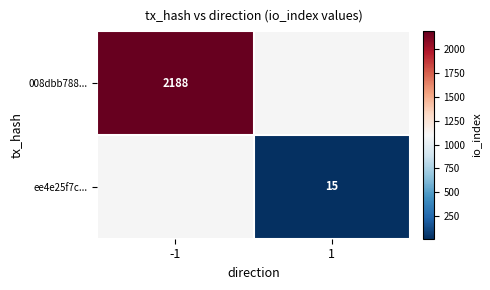

How many data points does each series have?

2